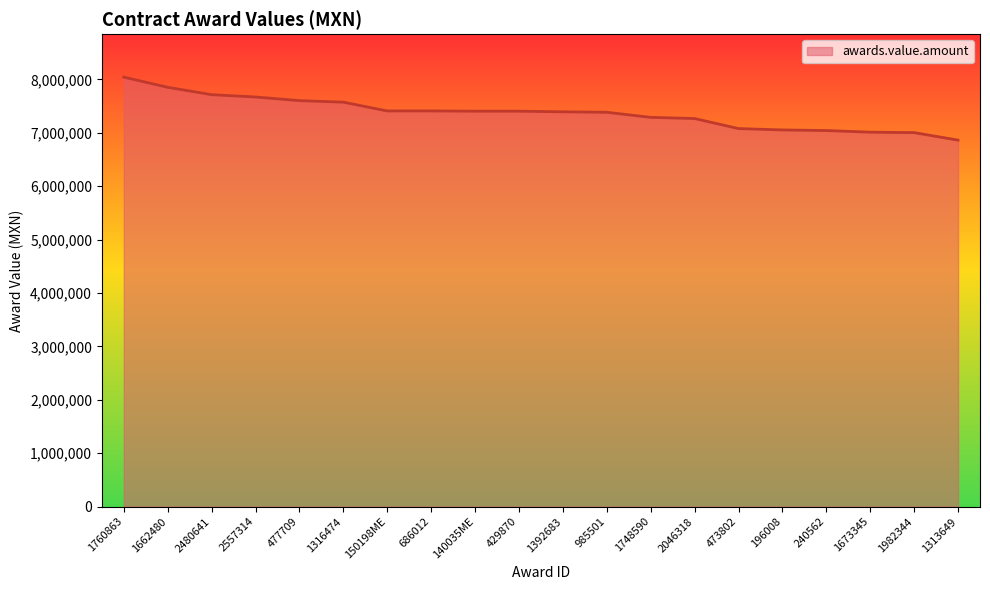

True or false: the data shows 5504549.0 at 1760863.

False